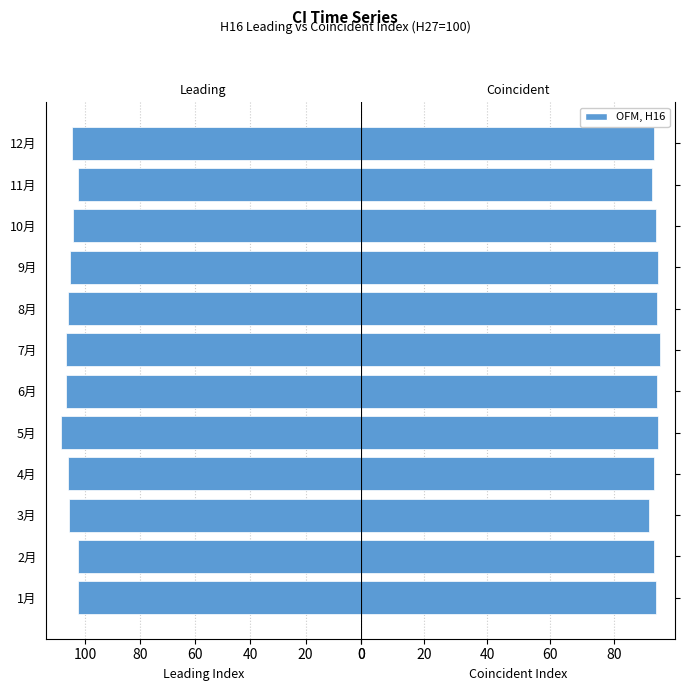

What is the minimum value for Coincident Index?

91.2